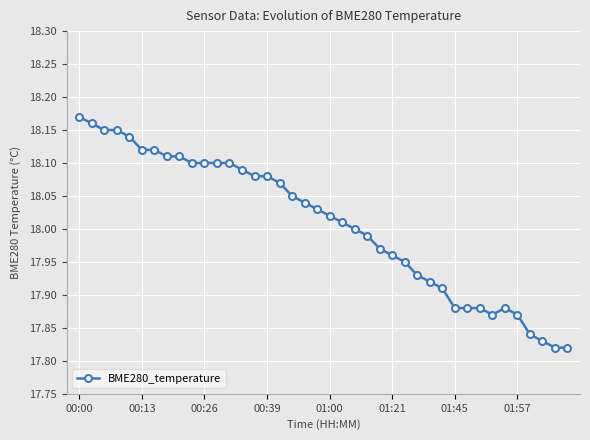

How many series are shown in this chart?

1